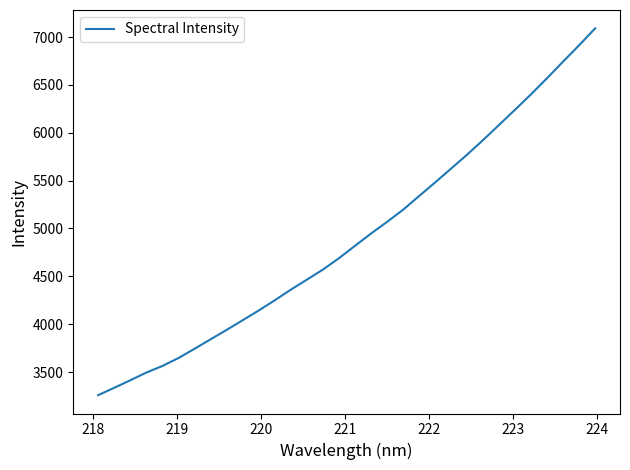

What is the difference between the maximum and minimum values?

3834.0